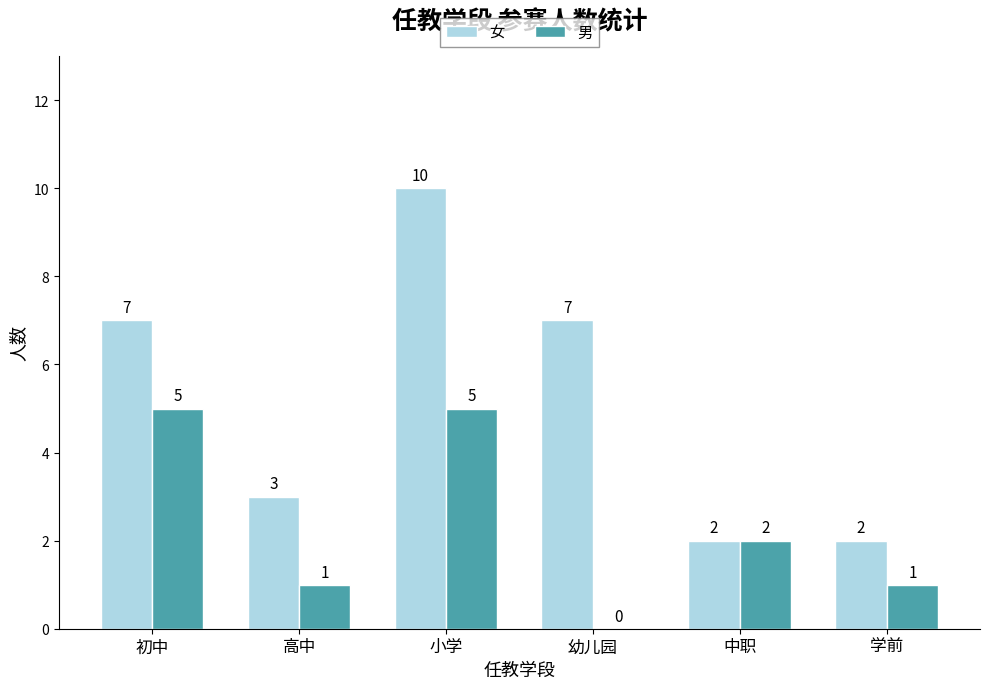

Where does the 男 series first go above 2?

初中